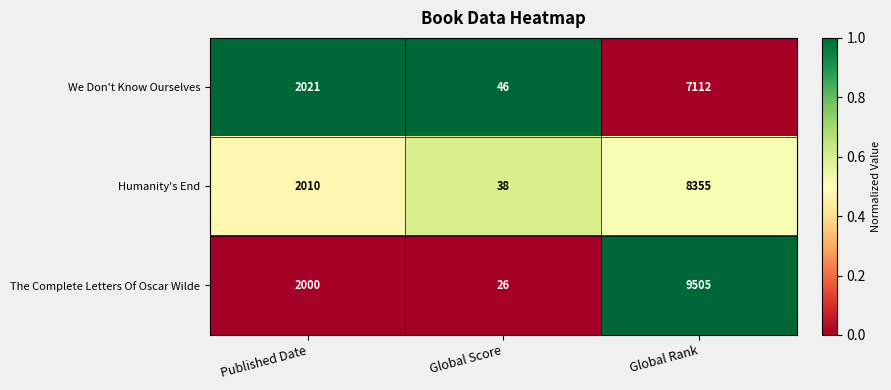

List the series in order of their peak value, highest first.

The Complete Letters Of Oscar Wilde, Humanity's End, We Don't Know Ourselves